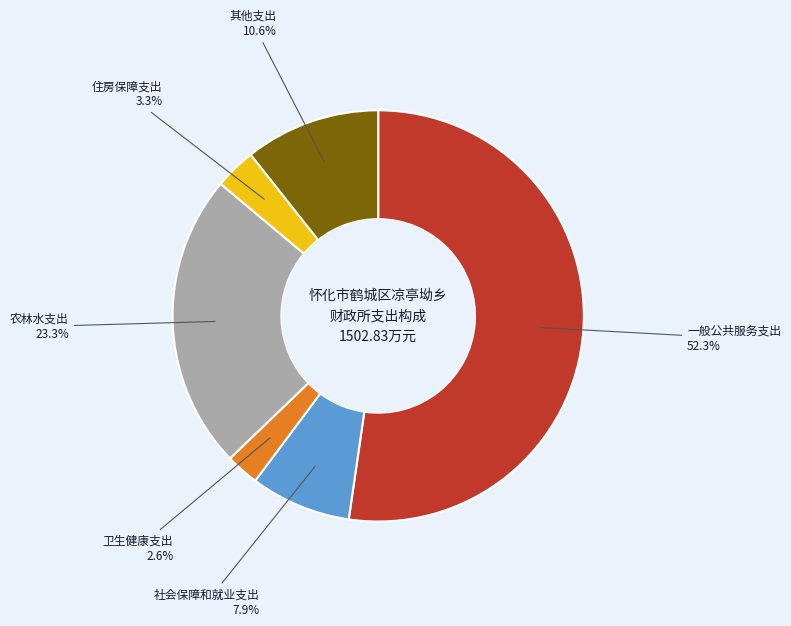

Approximately how many times larger is the value at 社会保障和就业支出 compared to 其他支出?

0.7